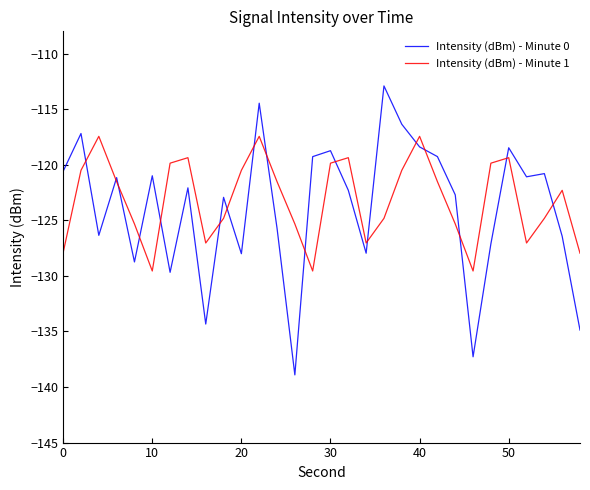

Which series has the largest total across all categories?

Intensity (dBm) - Minute 1